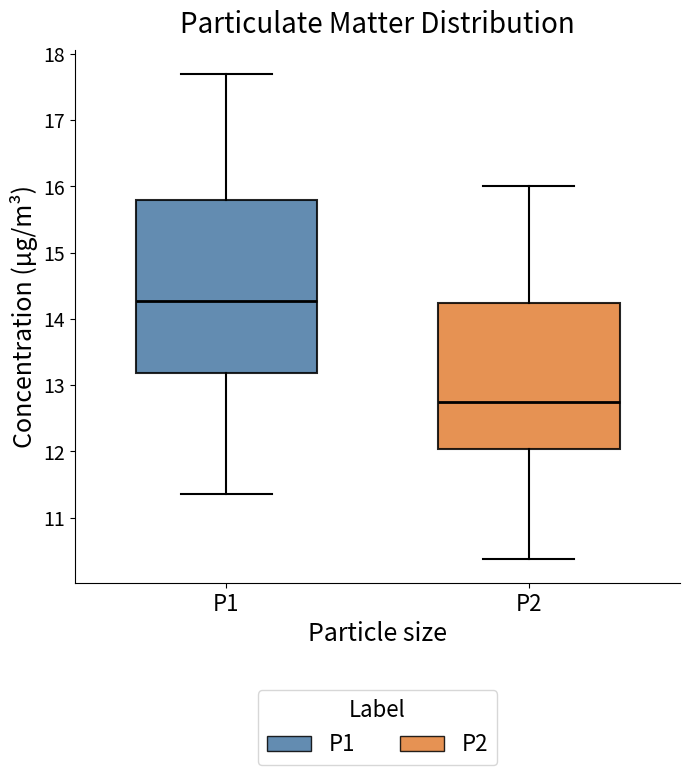

Which box is the tallest, from its lower edge to its upper edge?

P1